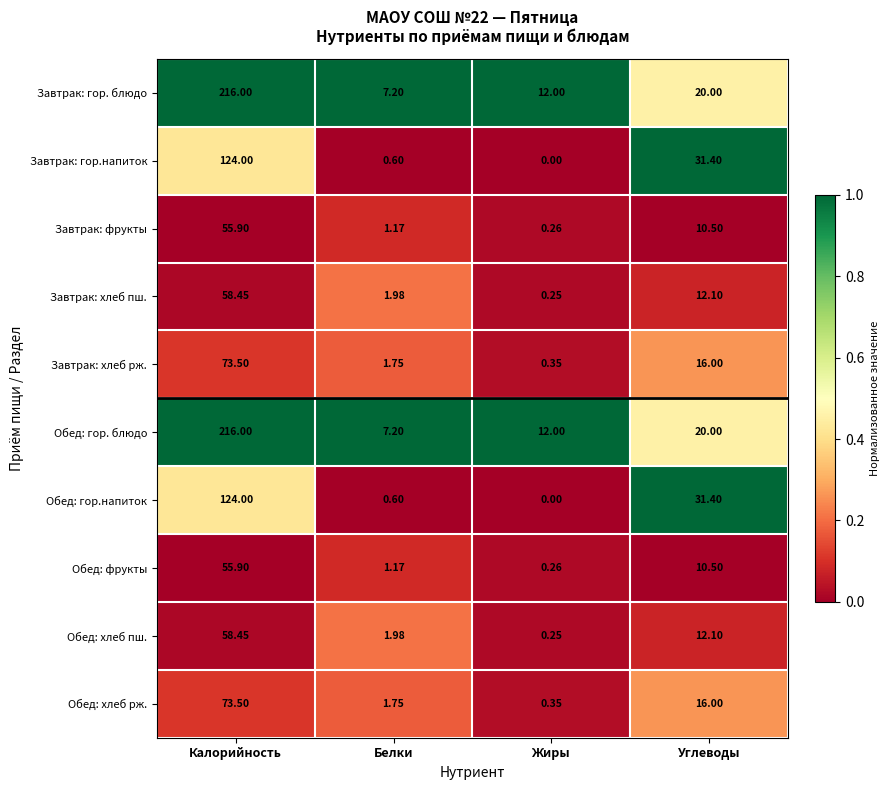

Is the value of Обед: фрукты at Калорийность greater than the value of Обед: гор.напиток at Калорийность?

No